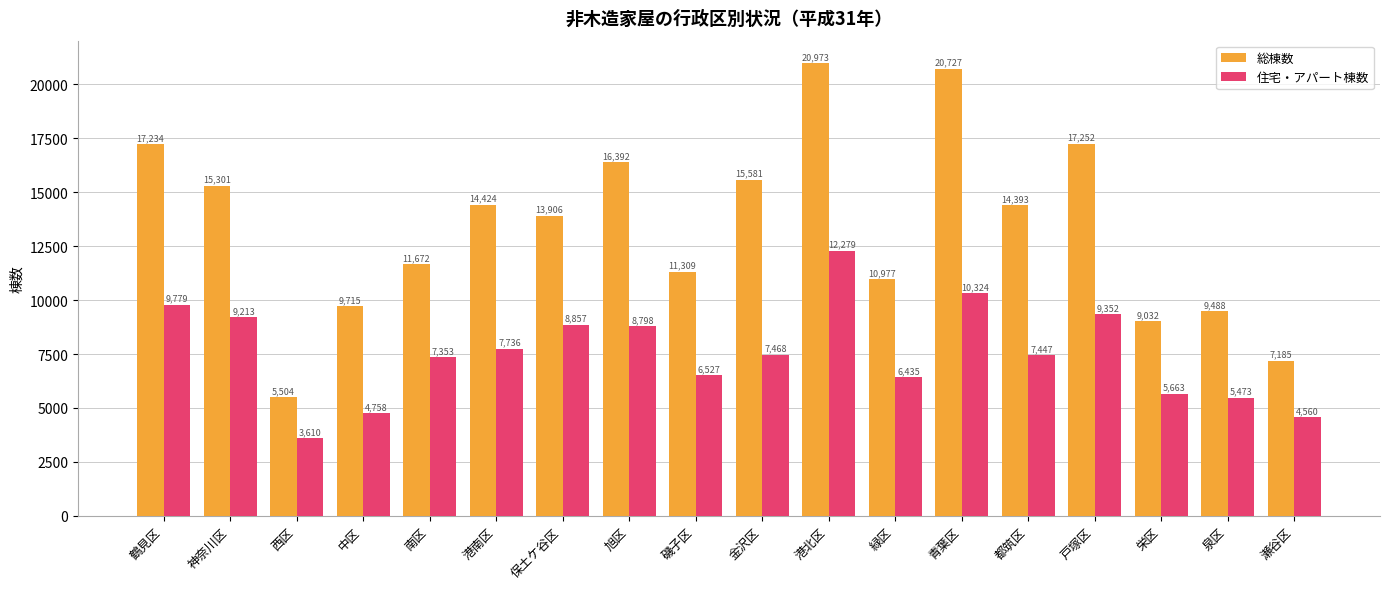

What is the lowest value of the 総棟数 series?

5504